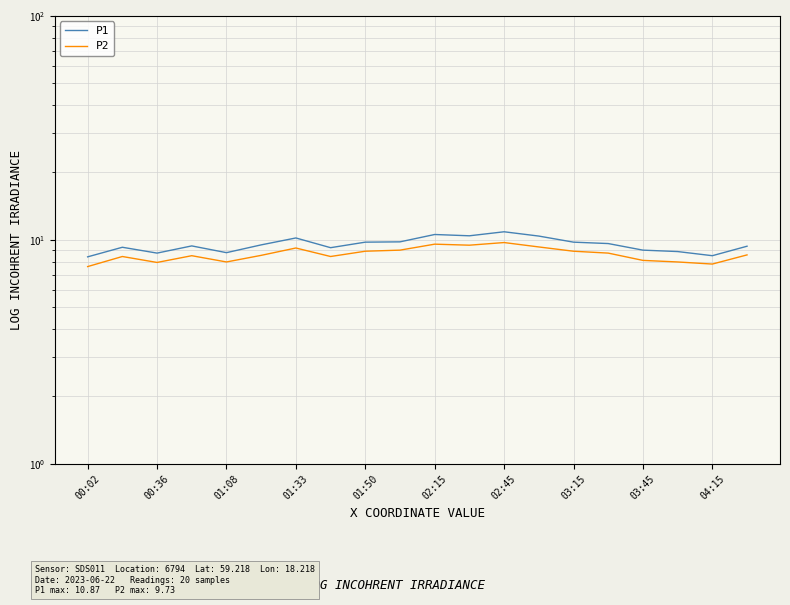

Does the chart have visible grid lines?

Yes